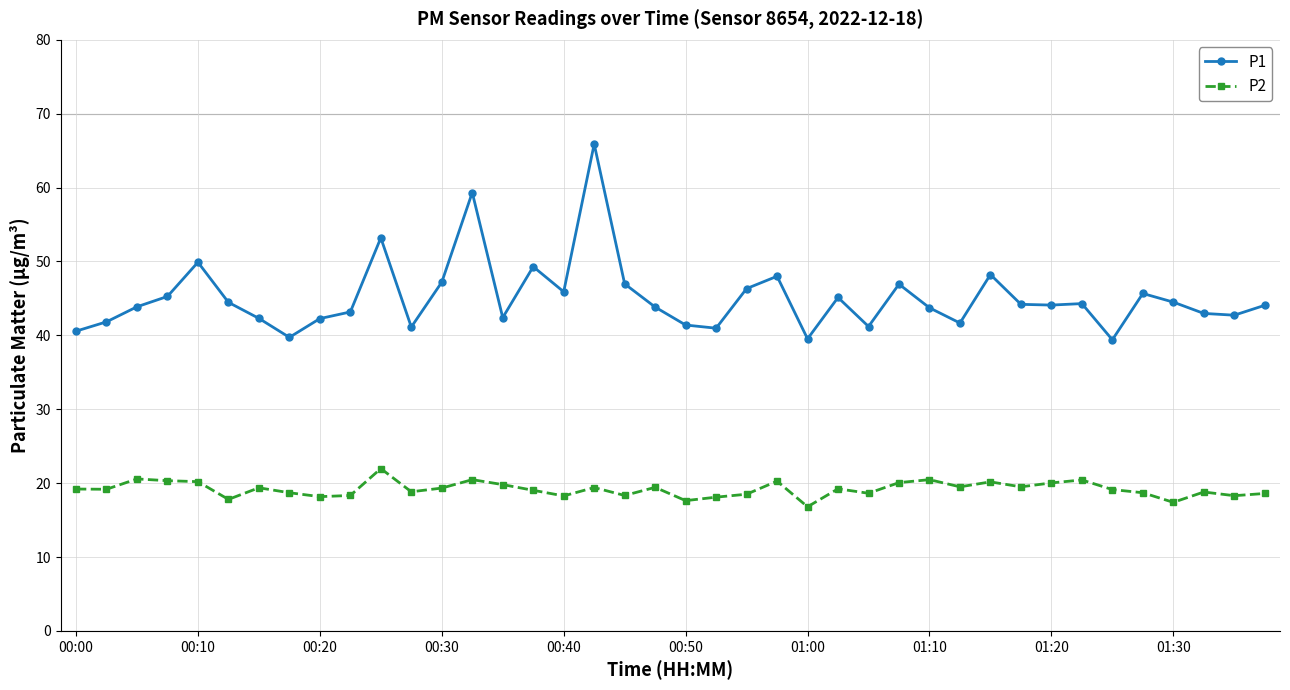

What is the sum of all P1 values?

1803.6